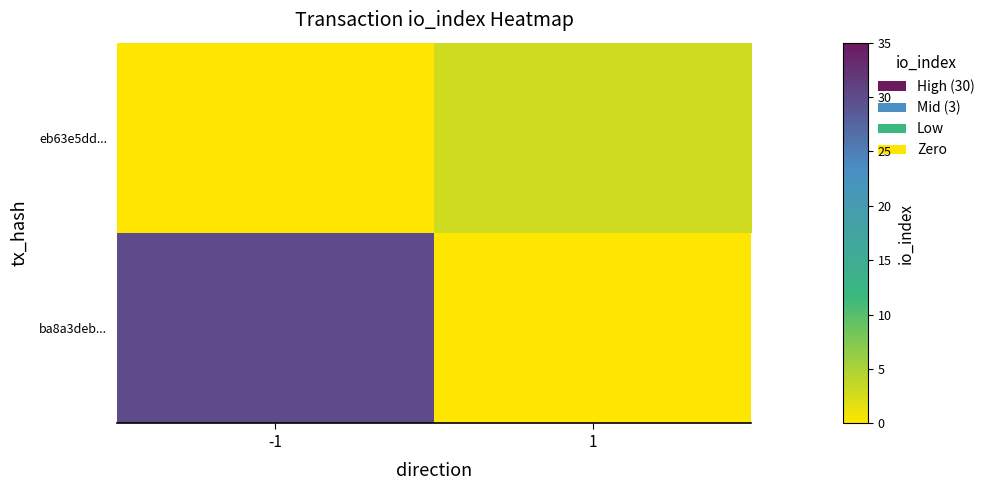

Is the value of eb63e5dd... at 1 greater than the value of ba8a3deb... at 1?

No